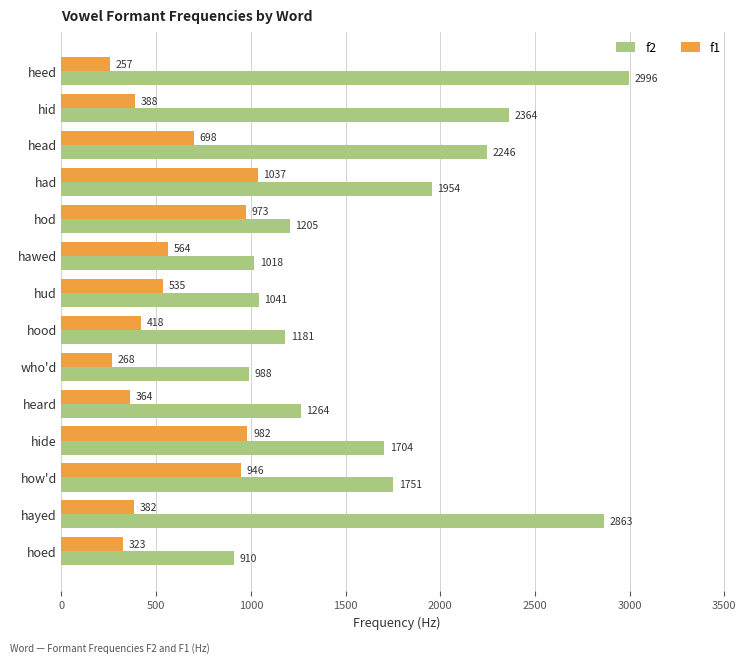

At how many categories does at least one series exceed 1944?

5